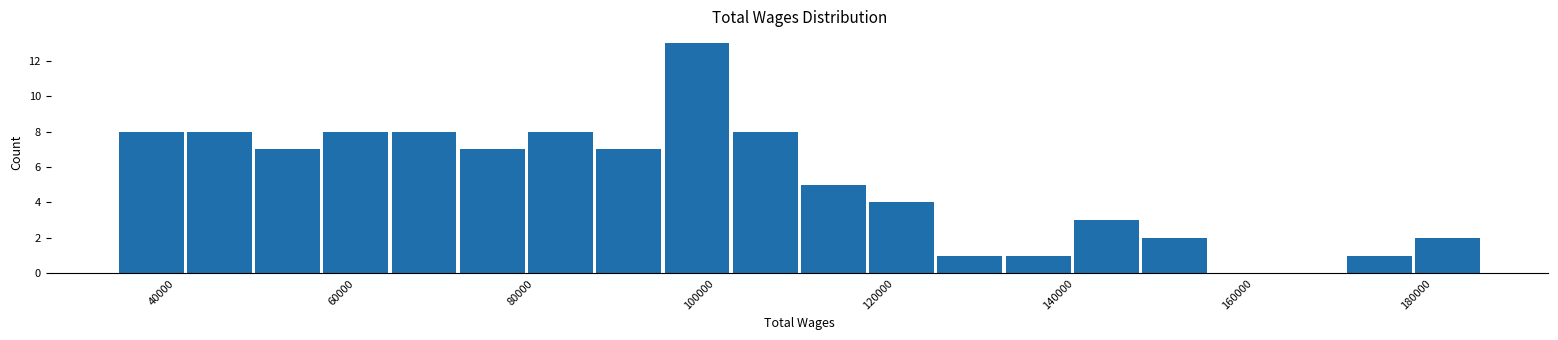

Around what value on the x-axis is the tallest bar? Give the approximate position of its centre, as read against the axis.

100000